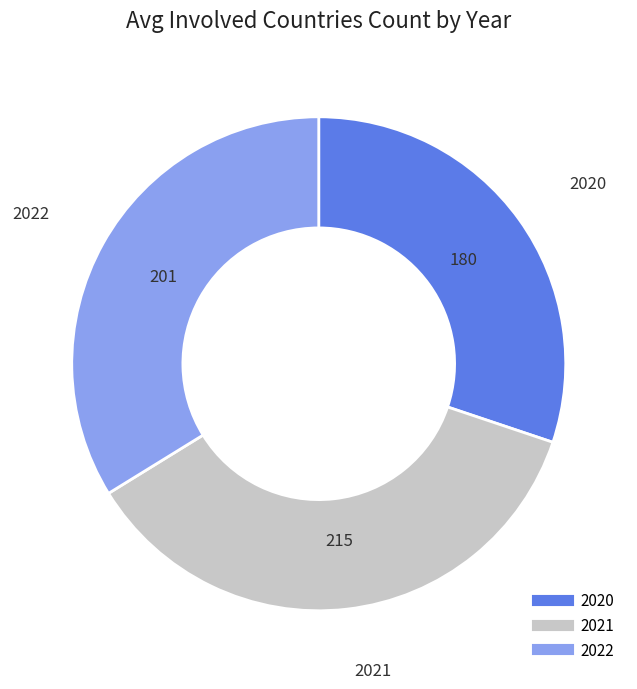

Is there a majority slice in this chart?

No